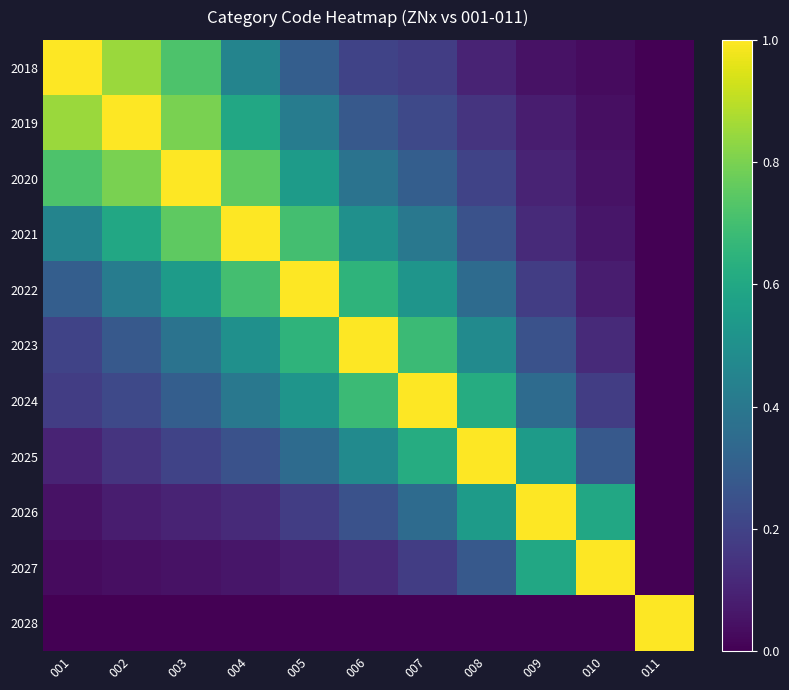

At how many categories does at least one series exceed 0?

11